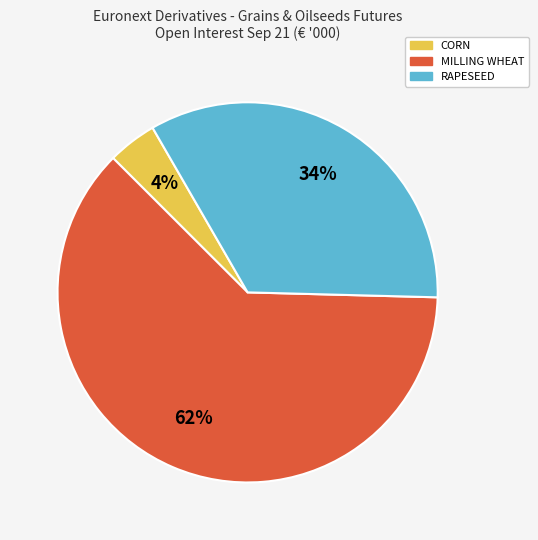

To the nearest percent, what is the difference between the largest and smallest slice percentages?

58%